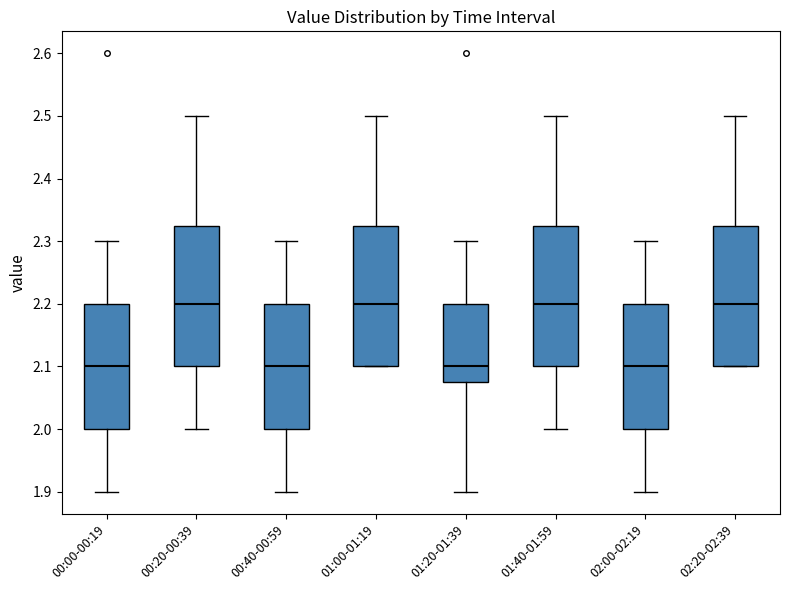

Reading left to right, read every box against the y-axis: the position of its median line, the range the box covers, and the ends of its whiskers. The values are not printed on the chart, so give them approximately, as read against the axis.

00:00-00:19: median 2.10, box 2.00 to 2.20, whiskers 1.90 to 2.30
00:20-00:39: median 2.20, box 2.10 to 2.33, whiskers 2.00 to 2.50
00:40-00:59: median 2.10, box 2.00 to 2.20, whiskers 1.90 to 2.30
01:00-01:19: median 2.20, box 2.10 to 2.33, whiskers 2.10 to 2.50
01:20-01:39: median 2.10, box 2.08 to 2.20, whiskers 1.90 to 2.30
01:40-01:59: median 2.20, box 2.10 to 2.33, whiskers 2.00 to 2.50
02:00-02:19: median 2.10, box 2.00 to 2.20, whiskers 1.90 to 2.30
02:20-02:39: median 2.20, box 2.10 to 2.33, whiskers 2.10 to 2.50